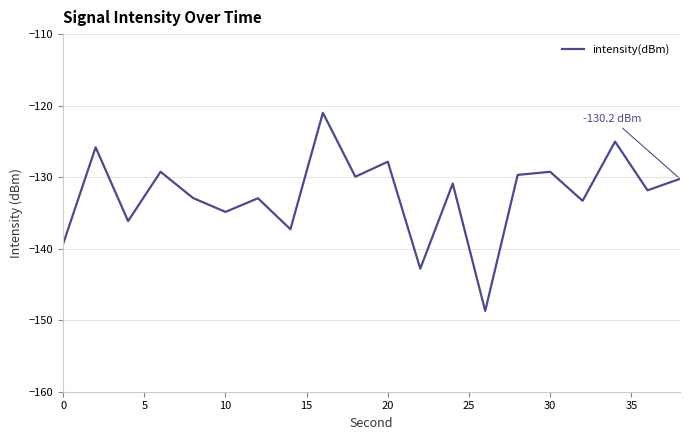

What is the difference between the maximum and minimum values?

27.7